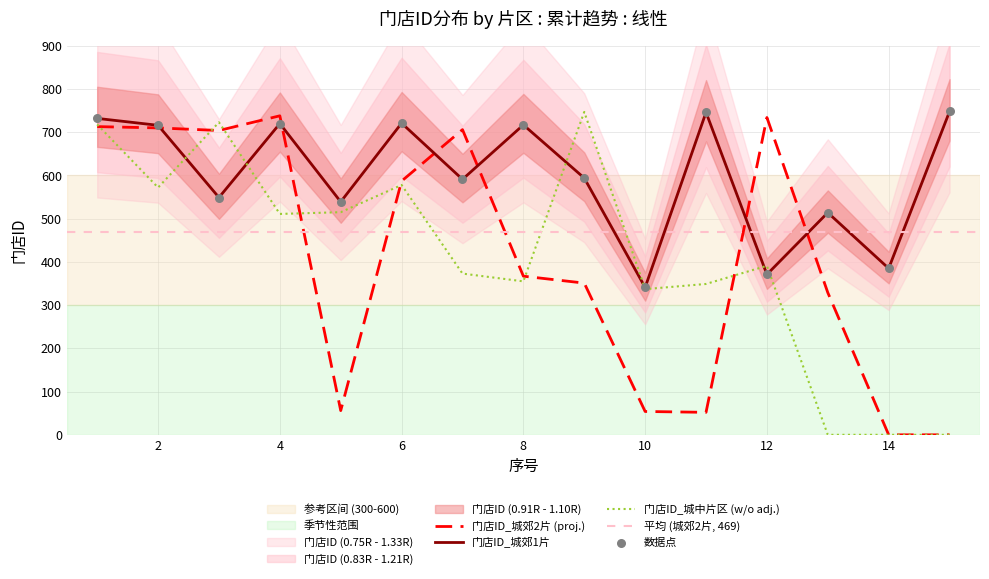

Which series contains the lowest Y value?

门店ID_城郊2片